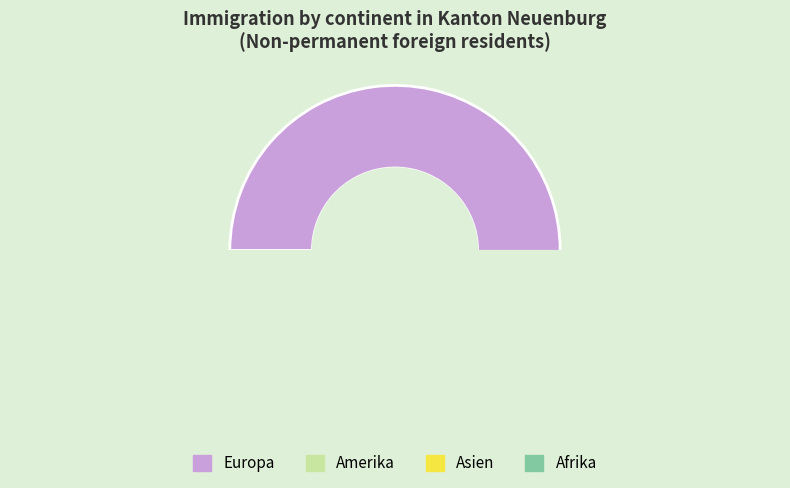

To the nearest percent, what is the combined percentage of Amerika and Asien?

8%